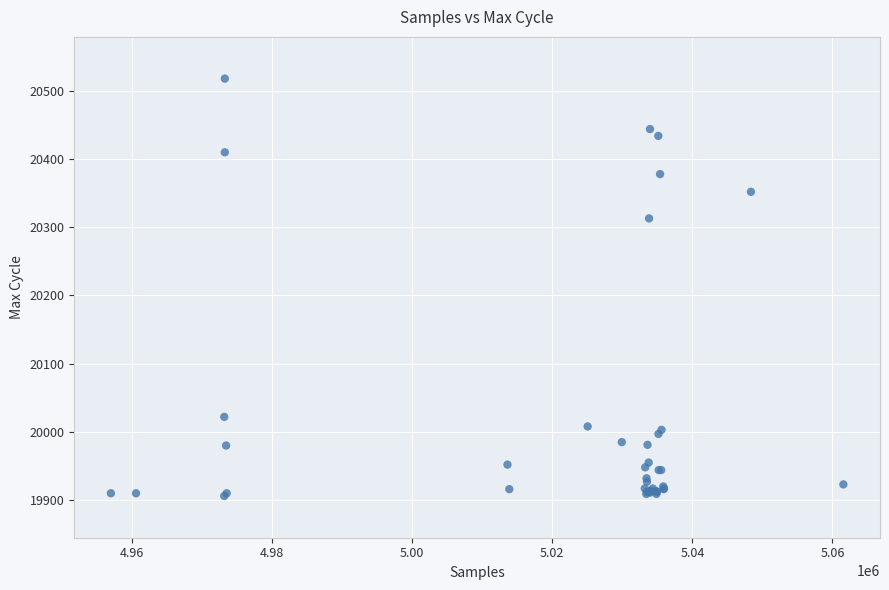

What Y value in the scatter plot is closest to 20212?

20313